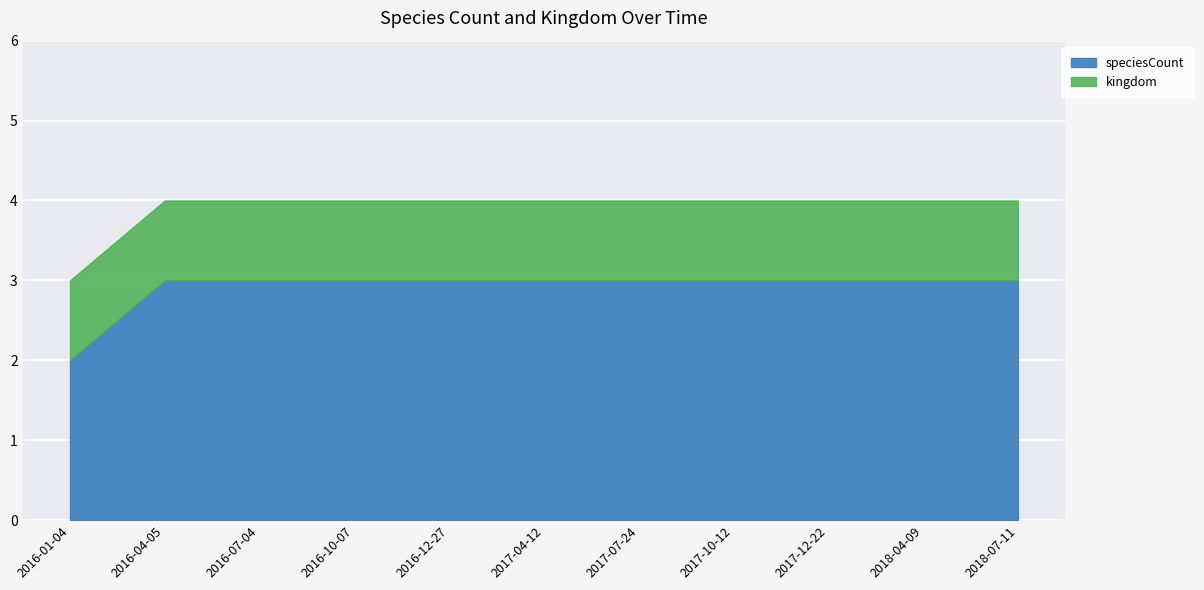

Reading right to left, list all the values displayed in this chart.

speciesCount: 2018-07-11=3	2018-04-09=3	2017-12-22=3	2017-10-12=3	2017-07-24=3	2017-04-12=3	2016-12-27=3	2016-10-07=3	2016-07-04=3	2016-04-05=3	2016-01-04=2
kingdom: 2018-07-11=1	2018-04-09=1	2017-12-22=1	2017-10-12=1	2017-07-24=1	2017-04-12=1	2016-12-27=1	2016-10-07=1	2016-07-04=1	2016-04-05=1	2016-01-04=1